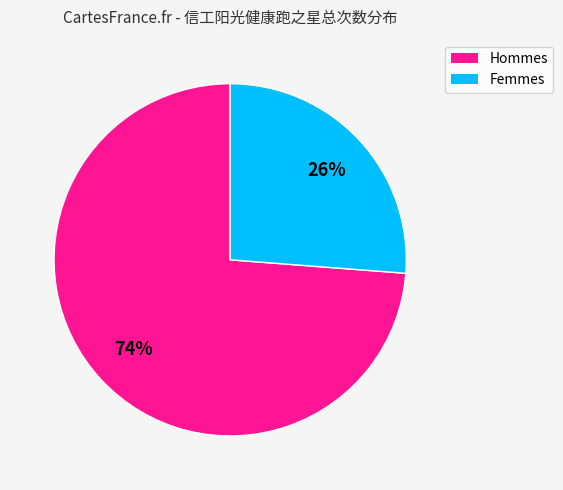

Is there a majority slice in this chart?

Yes